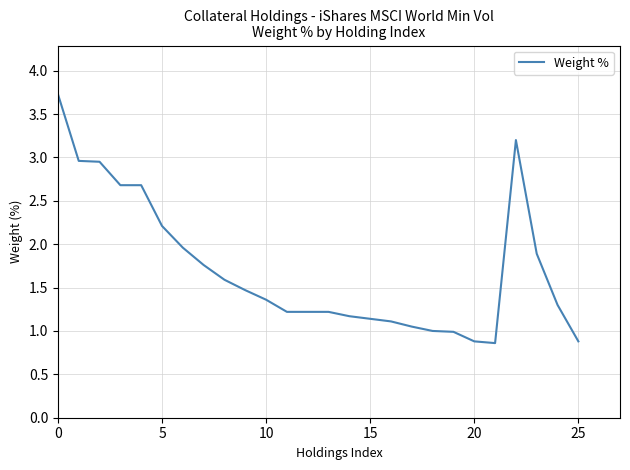

What is the smallest value displayed?

0.9